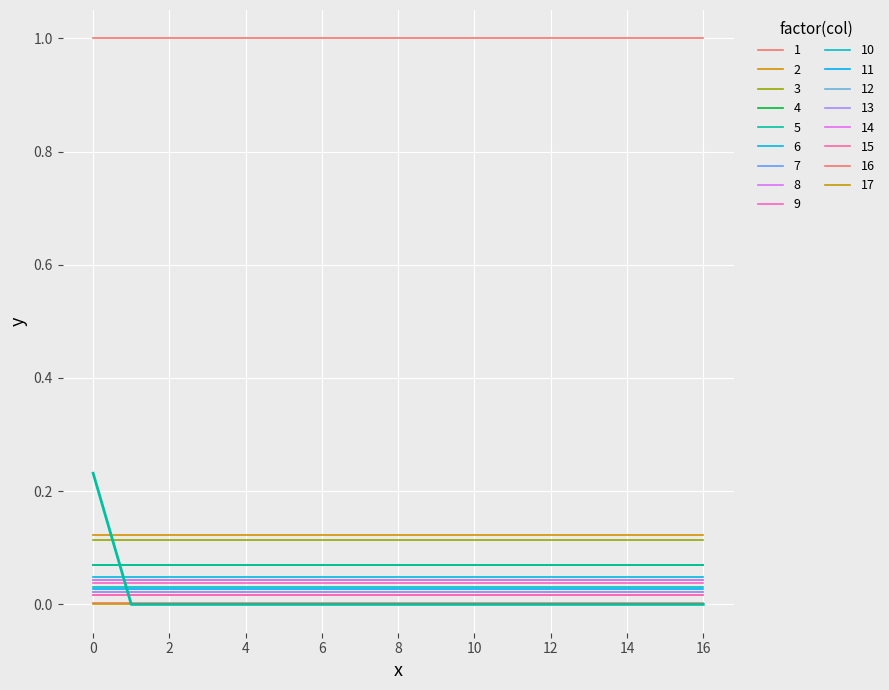

How many lines are shown in the chart?

18